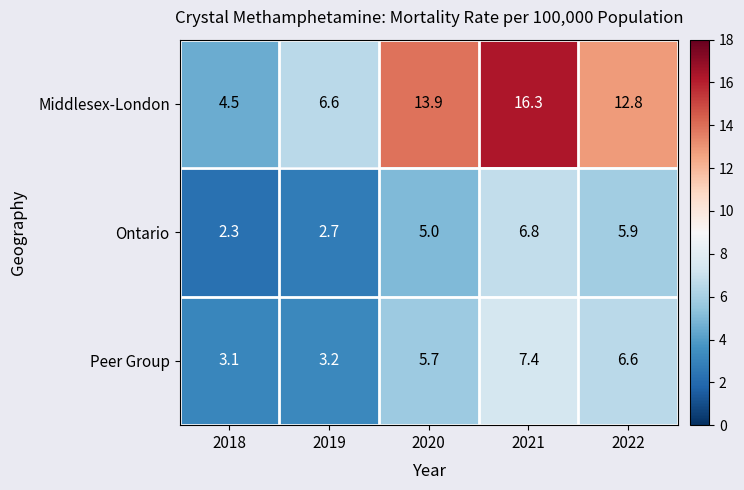

At which label does Middlesex-London first exceed 12?

2020